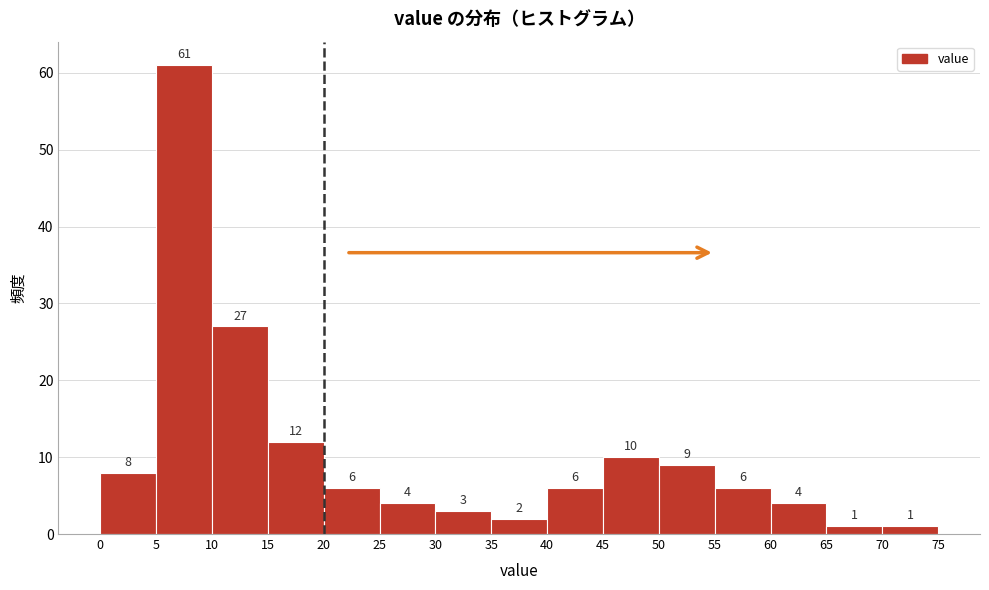

Over which range of the x-axis is the bar tallest?

5 to 10